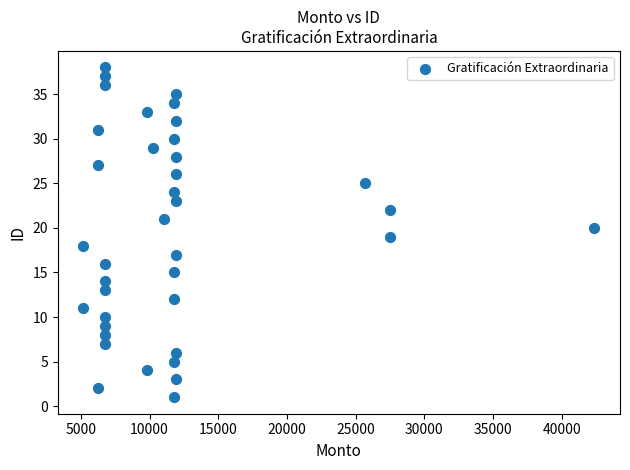

What is the range of Y values (max minus min)?

37